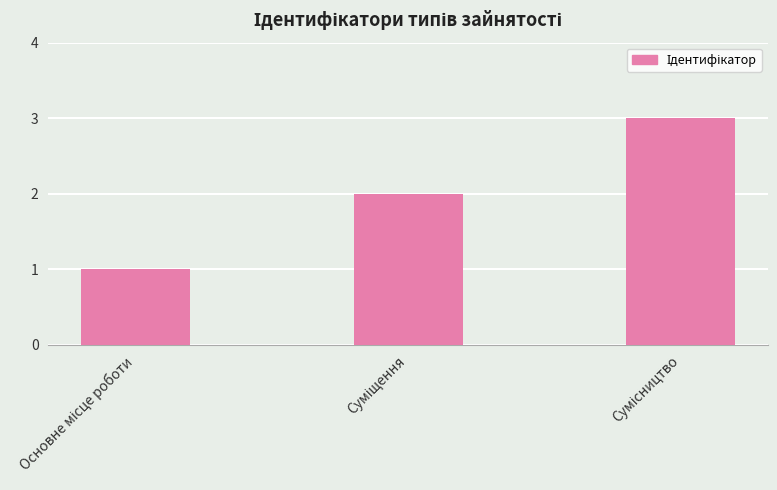

What is the sum of all values?

6